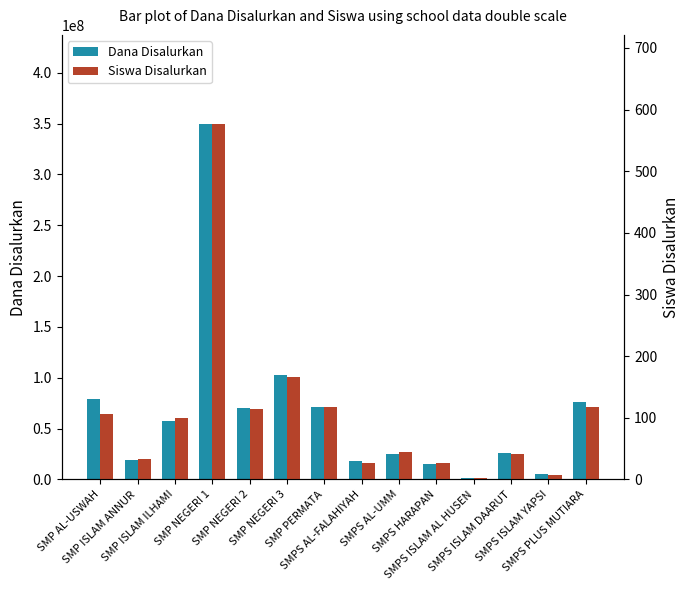

True or false: Dana Disalurkan has a value of 556117488 at SMP NEGERI 1.

False